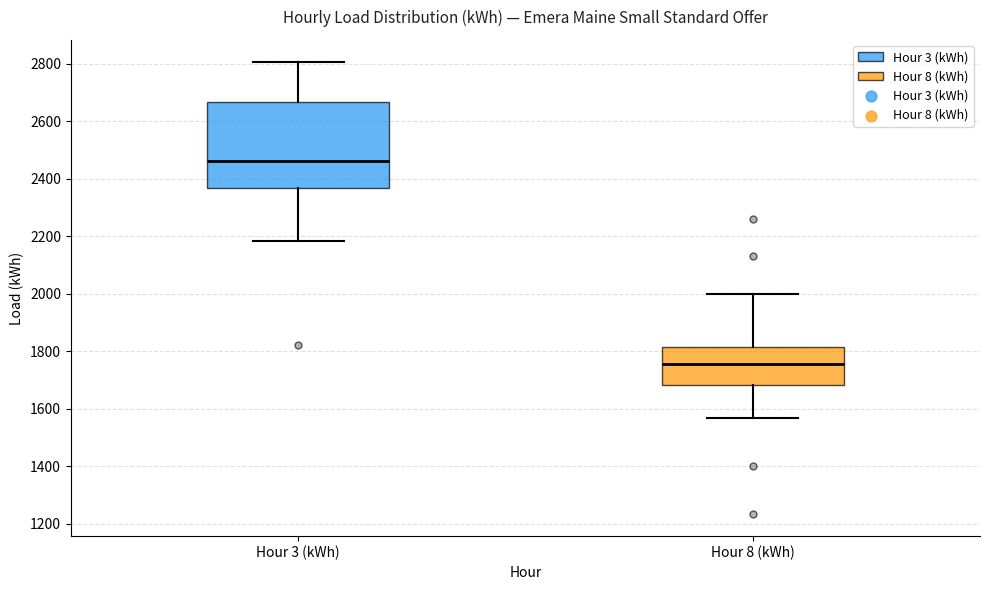

Reading left to right, read every box against the y-axis: the position of its median line, the range the box covers, and the ends of its whiskers. The values are not printed on the chart, so give them approximately, as read against the axis.

Hour 3 (kWh): median 2460, box 2360 to 2660, whiskers 2180 to 2800
Hour 8 (kWh): median 1760, box 1680 to 1820, whiskers 1560 to 2000